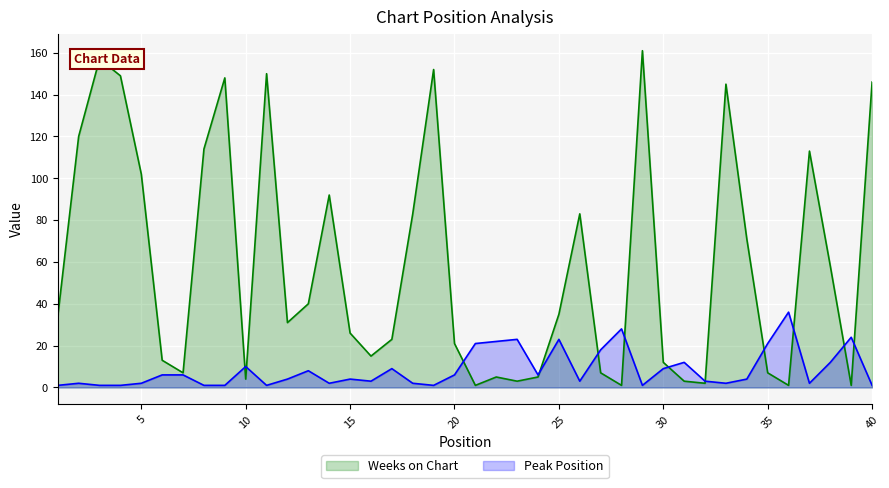

In Peak Position, how many points are lower than both neighbors (excluding endpoints)?

9